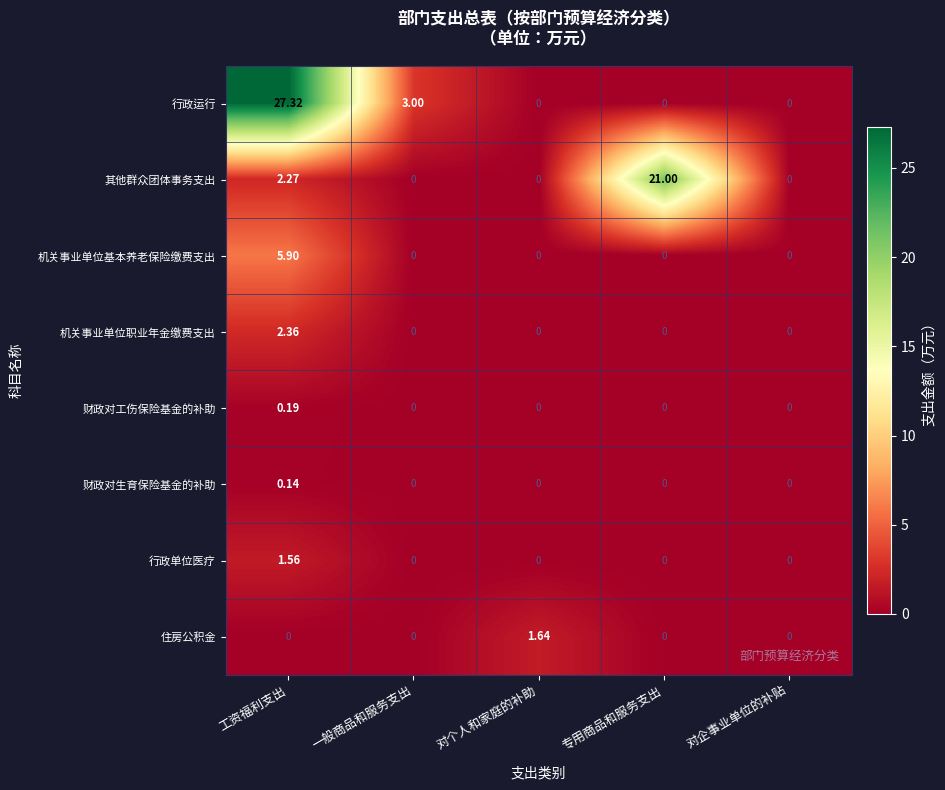

List the series in order of their peak value, highest first.

行政运行, 其他群众团体事务支出, 机关事业单位基本养老保险缴费支出, 机关事业单位职业年金缴费支出, 住房公积金, 行政单位医疗, 财政对工伤保险基金的补助, 财政对生育保险基金的补助